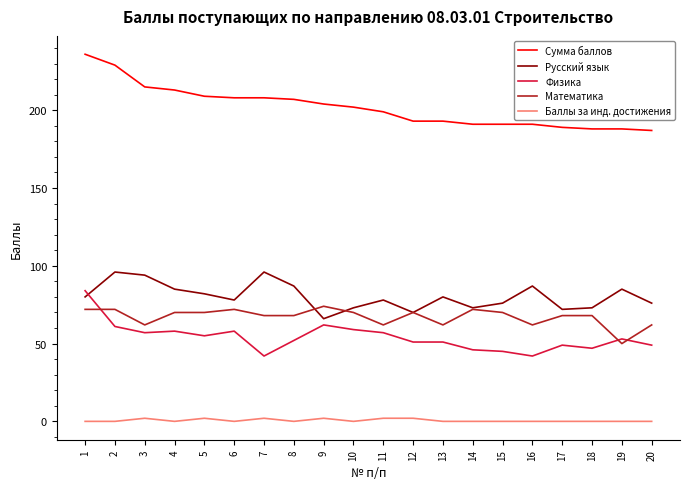

True or false: Сумма баллов and Математика cross at least once.

False